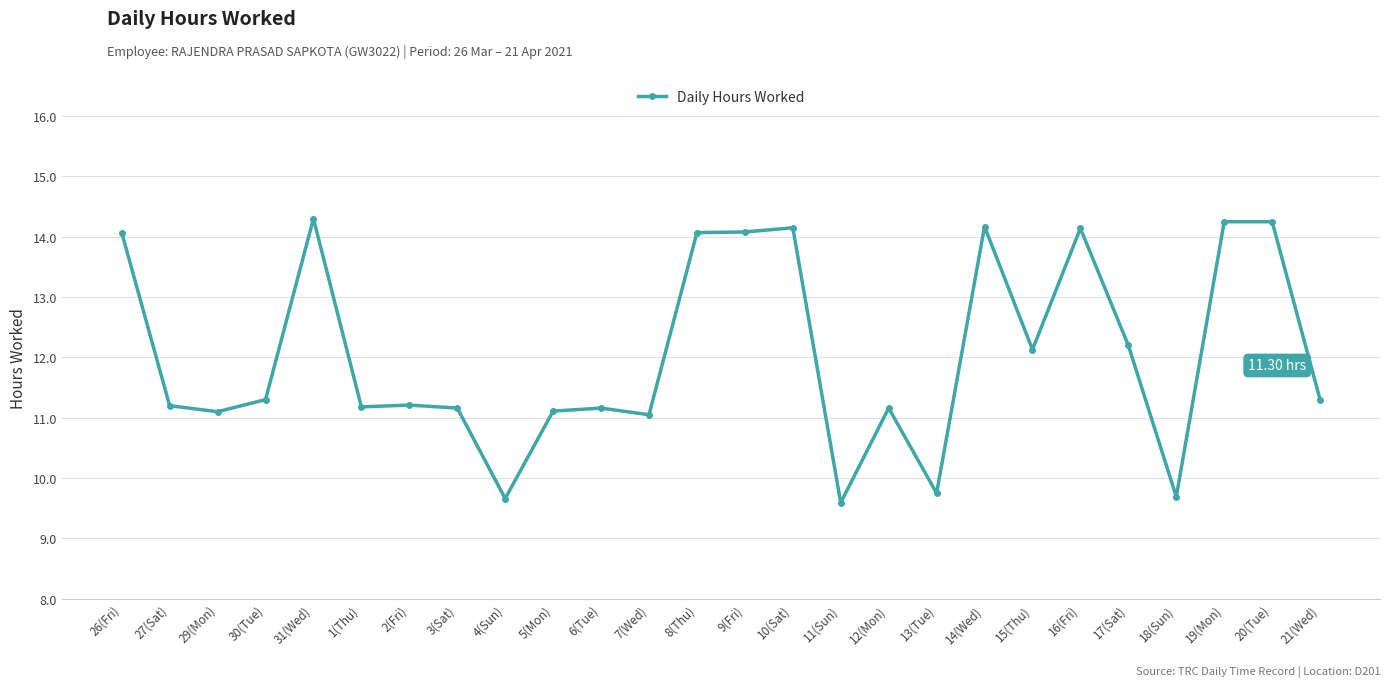

True or false: the data shows 3.7 at 31(Wed).

False